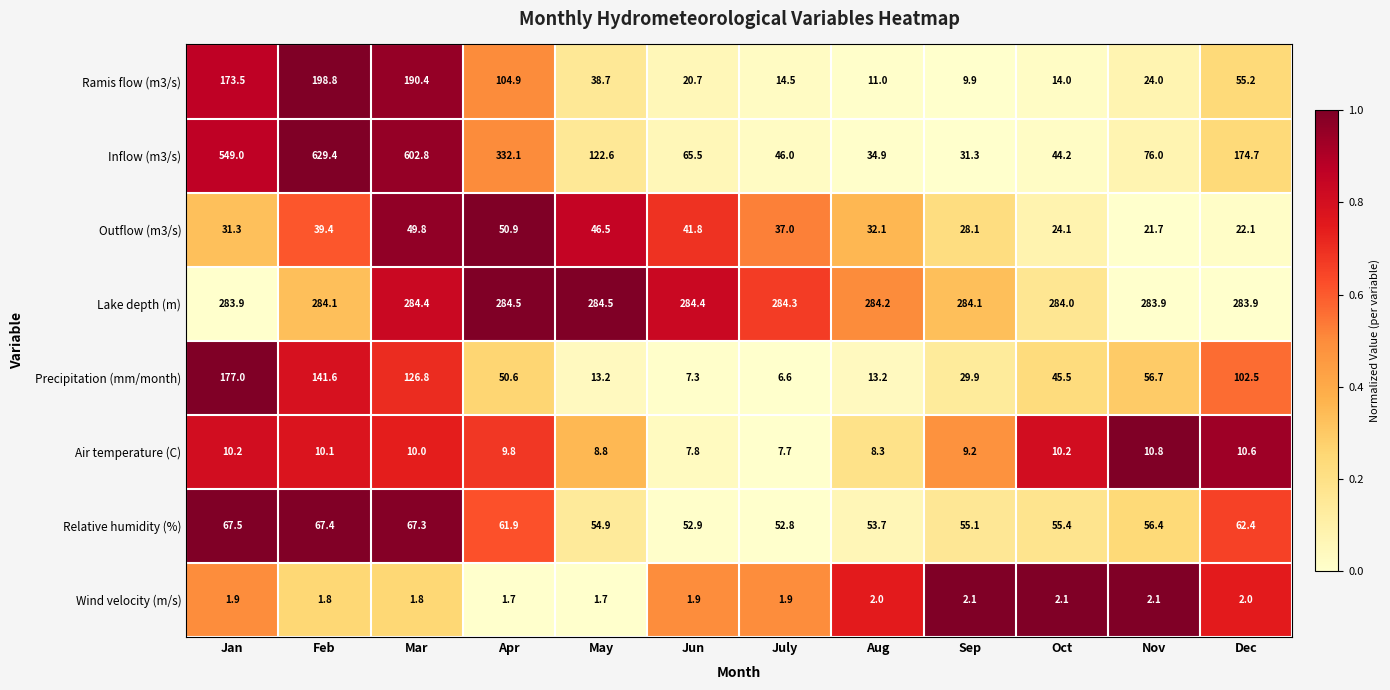

Between May and Dec, which series saw the biggest shift?

Precipitation (mm/month)